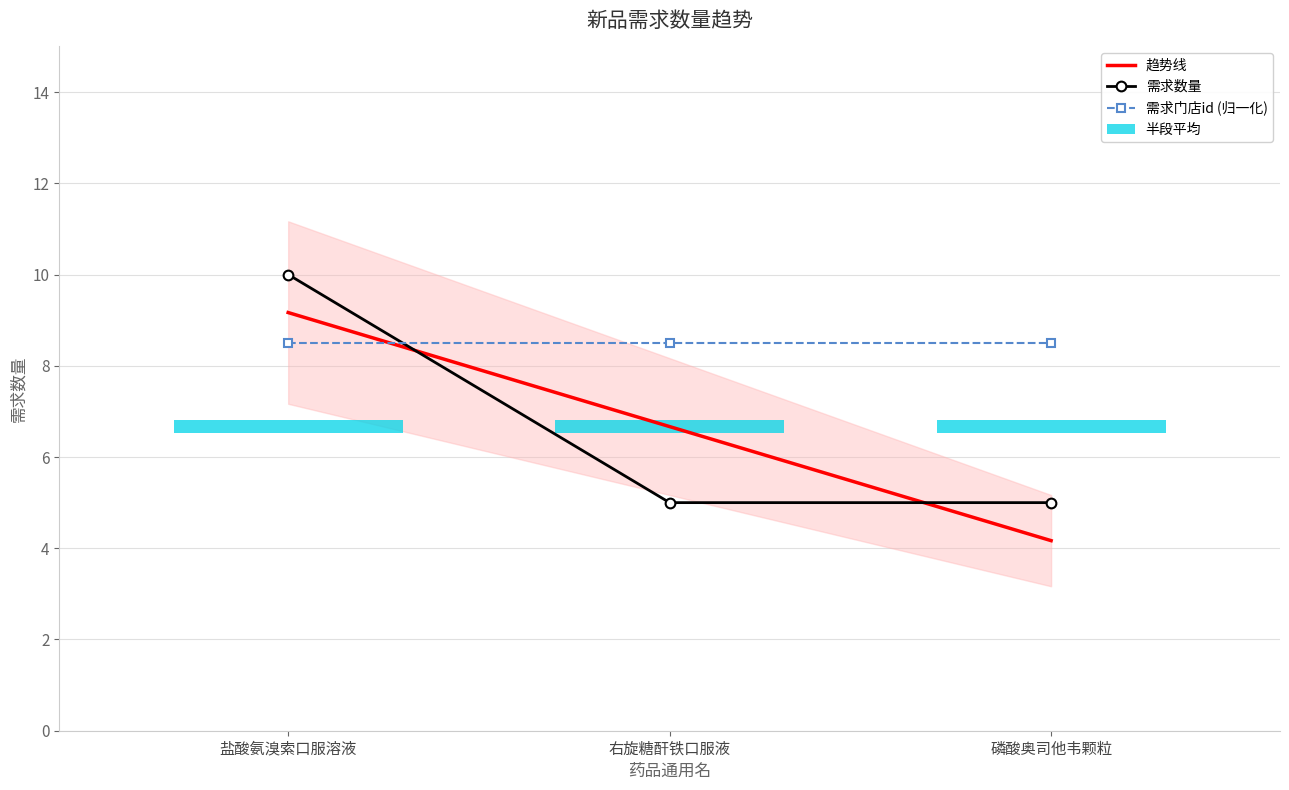

What is the value of the 需求数量 bar at the 1st from the left?

10.0